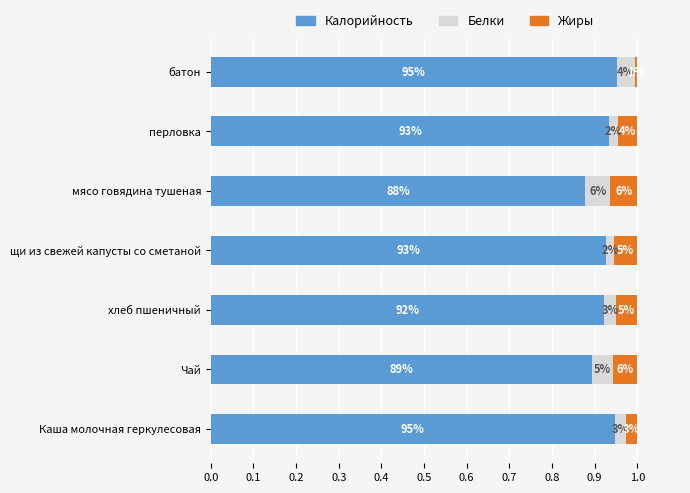

How many Калорийность values are between 0 and 1?

7